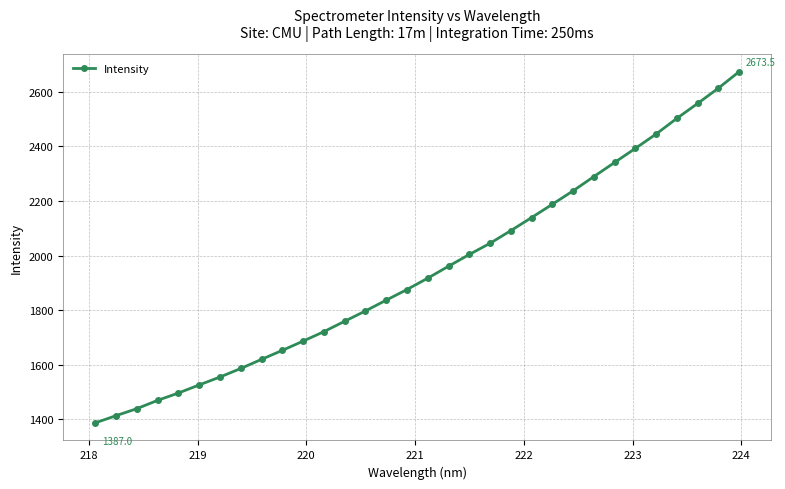

What is the value of the 20th point from the left?

2044.9